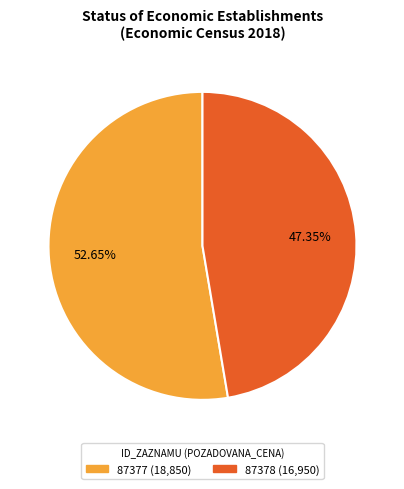

Is it true that 87378 is 58% of the pie?

False